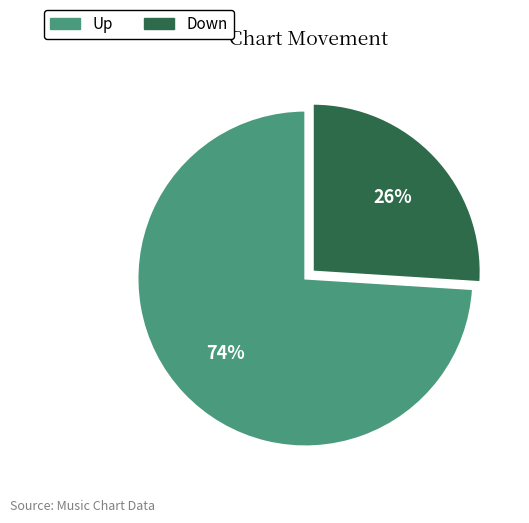

How many segments does this pie chart have?

2